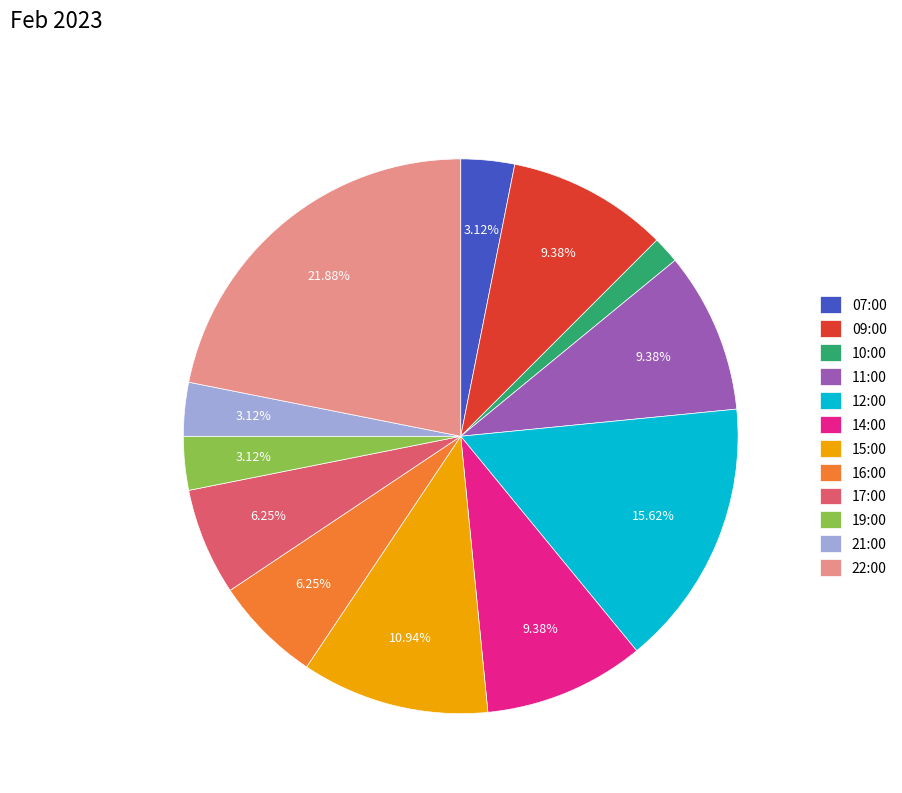

Which slice is the largest?

22:00